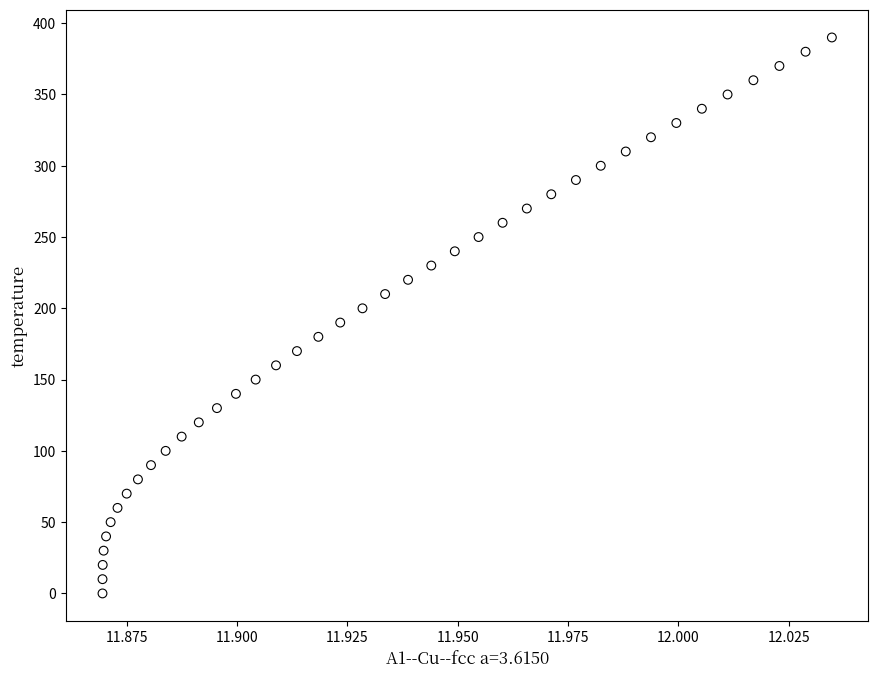

What is the range of Y values (max minus min)?

390